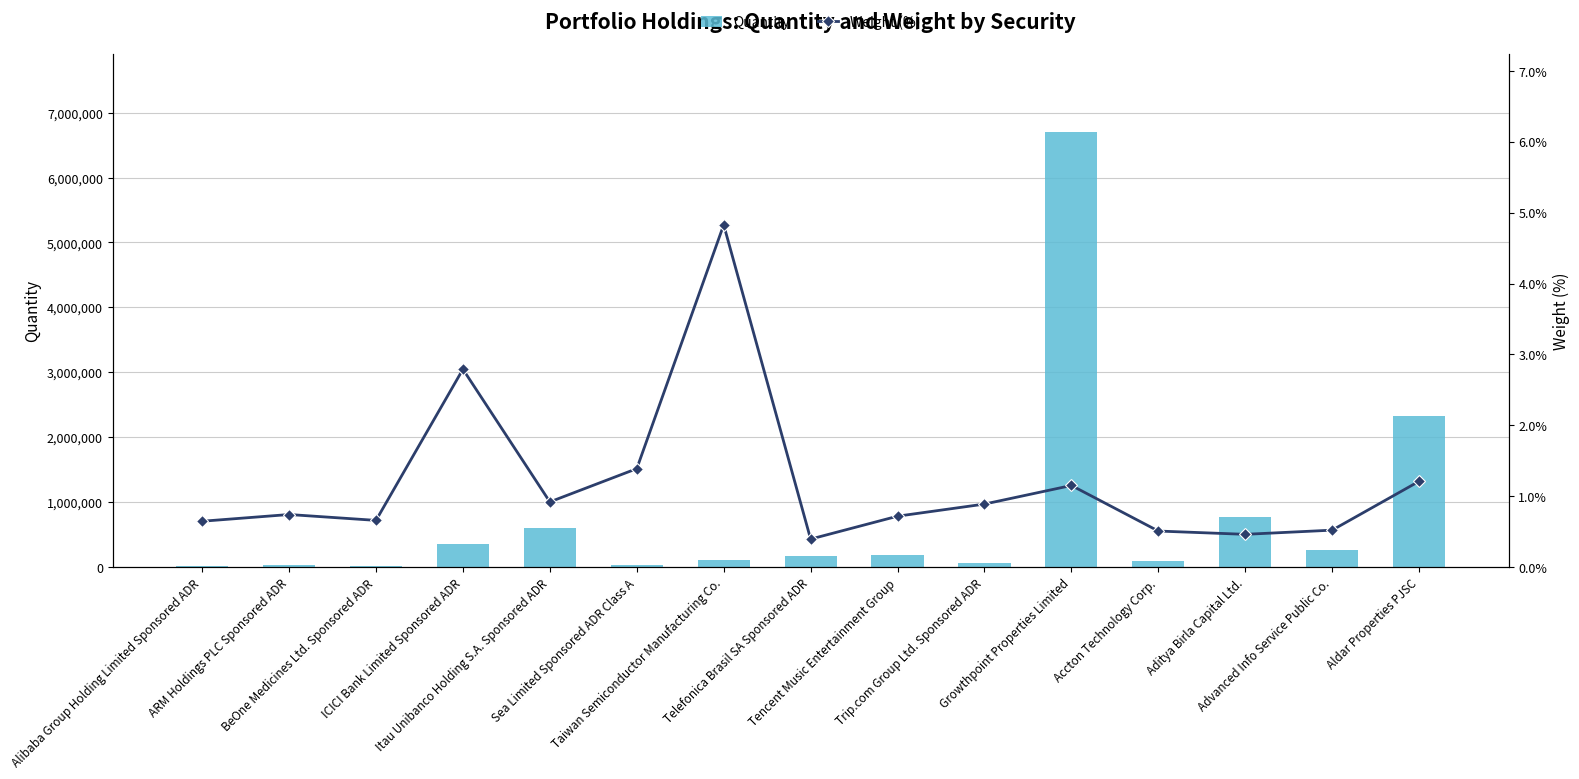

List the series in order of their peak value, lowest first.

Weight (%), Quantity